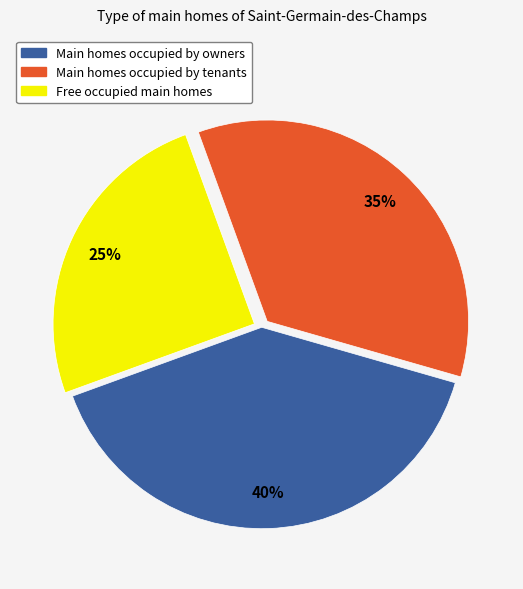

Is there any slice that represents more than half of the pie?

No